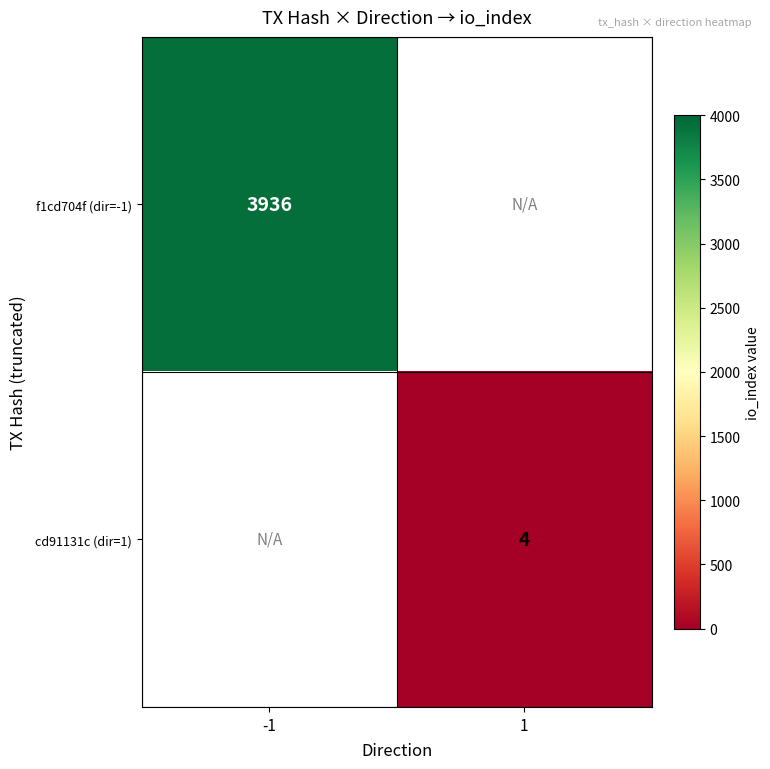

Count the number of data series in this chart.

2